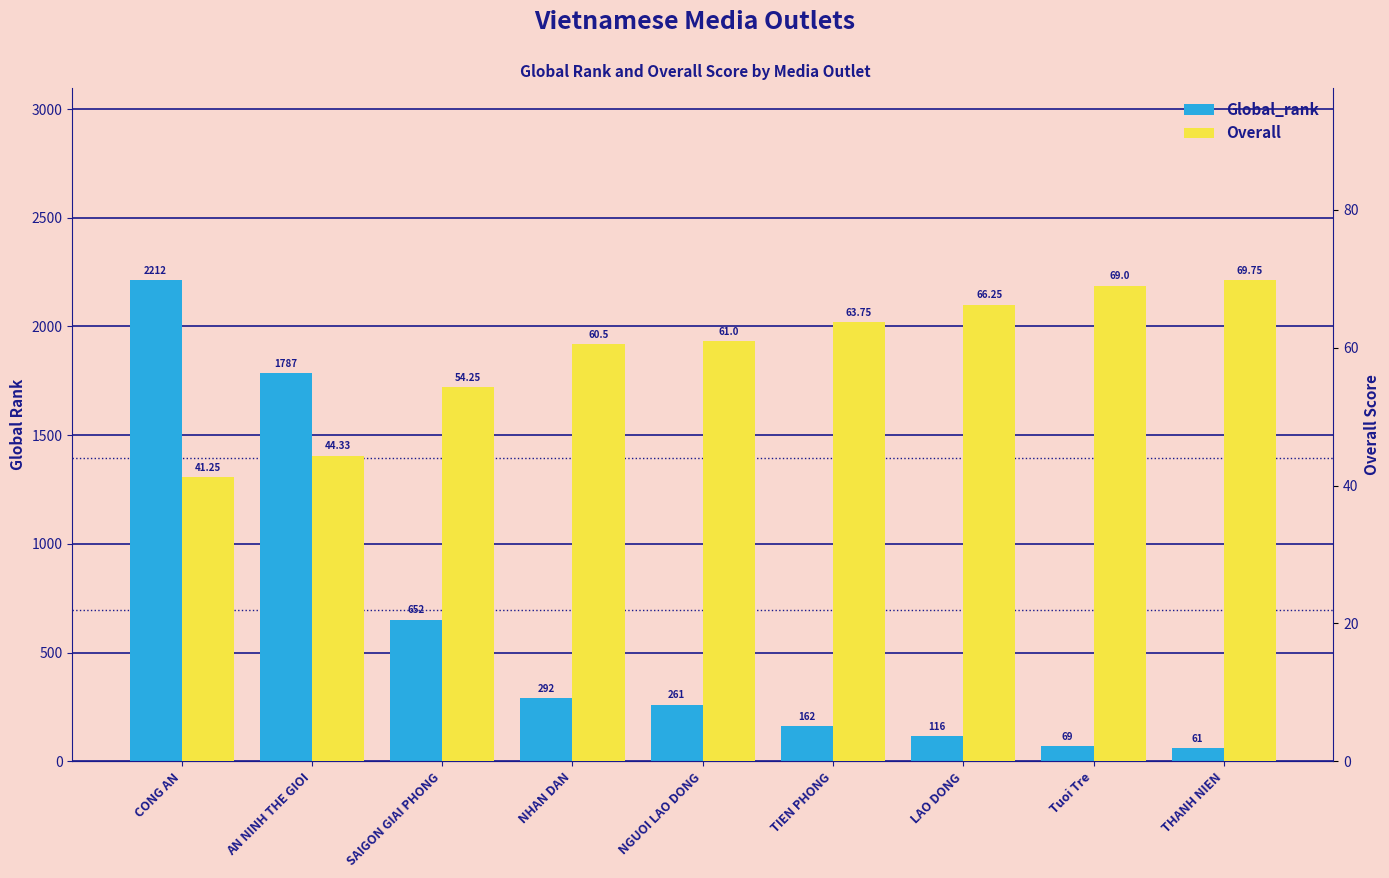

List the series in order of their overall mean, highest first.

Global_rank, Overall